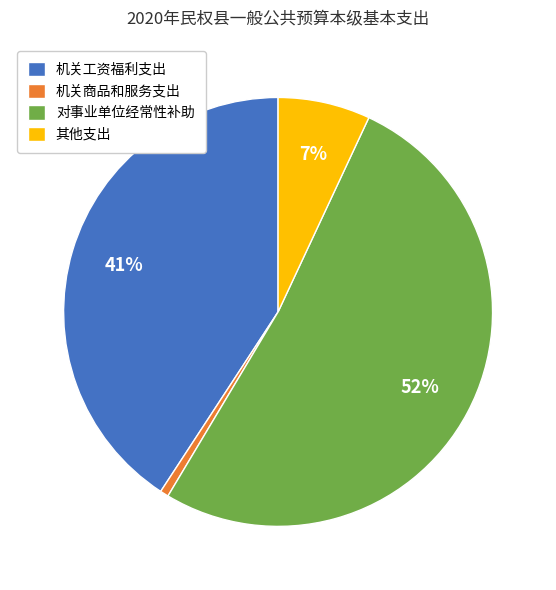

What is the largest slice in the pie chart?

对事业单位经常性补助